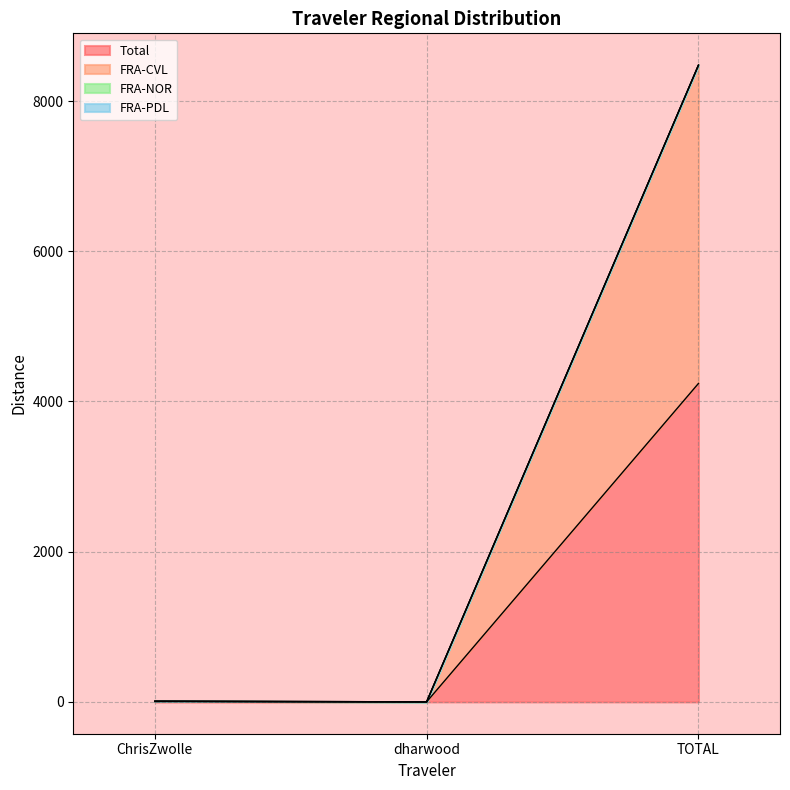

What is the maximum value for Total?

4239.7